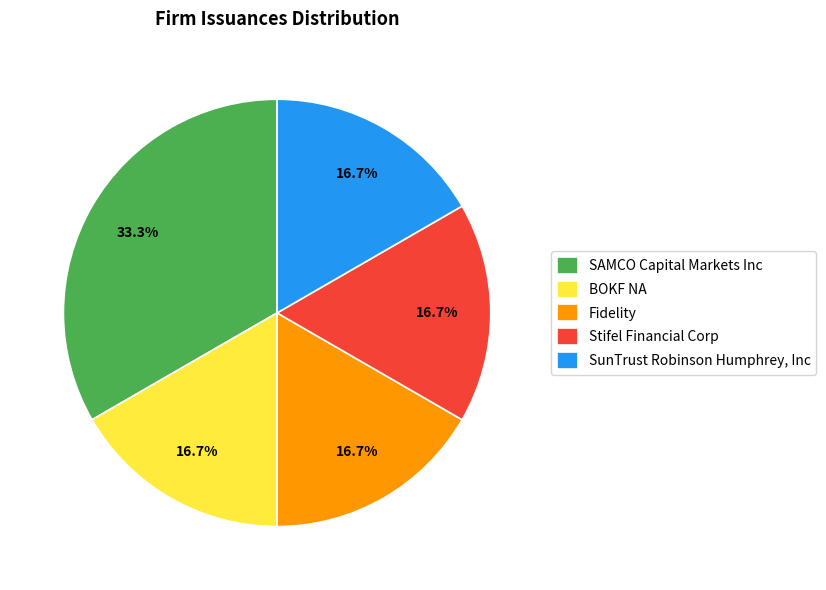

What is the ratio of the value at Stifel Financial Corp to the value at BOKF NA?

1.0